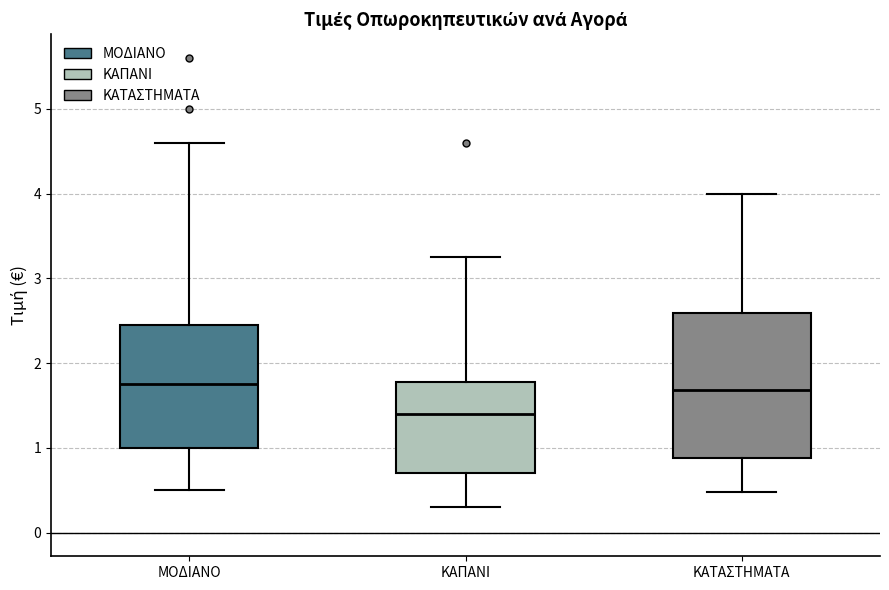

Reading left to right, read every box against the y-axis: the position of its median line, the range the box covers, and the ends of its whiskers. The values are not printed on the chart, so give them approximately, as read against the axis.

ΜΟΔΙΑΝΟ: median 1.8, box 1.0 to 2.5, whiskers 0.5 to 4.6
ΚΑΠΑΝΙ: median 1.4, box 0.7 to 1.8, whiskers 0.3 to 3.3
ΚΑΤΑΣΤΗΜΑΤΑ: median 1.7, box 0.9 to 2.6, whiskers 0.5 to 4.0